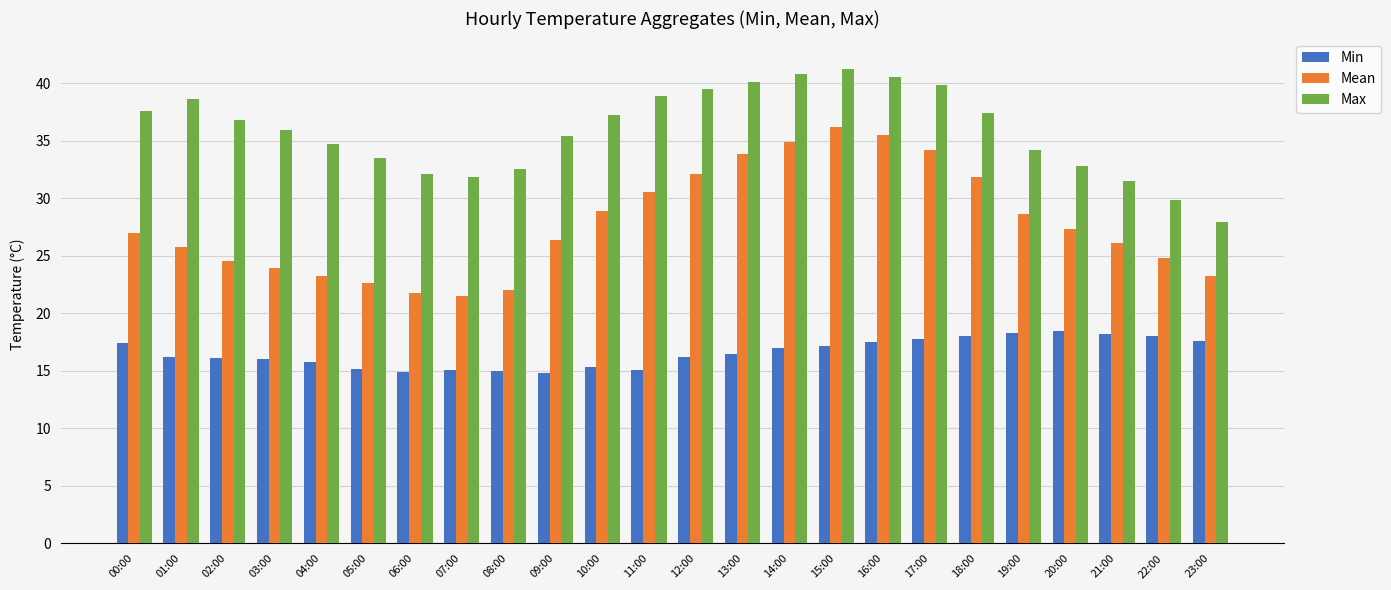

How many series are shown in this chart?

3